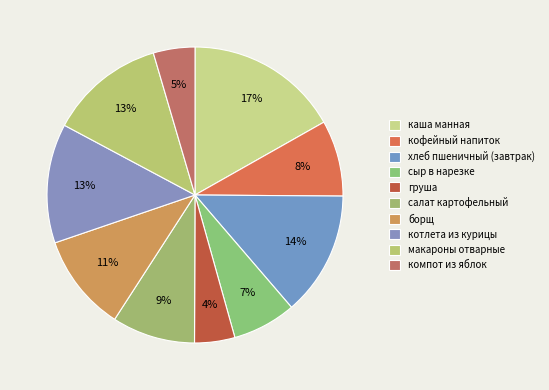

True or false: котлета из курицы accounts for 13% of the total.

True